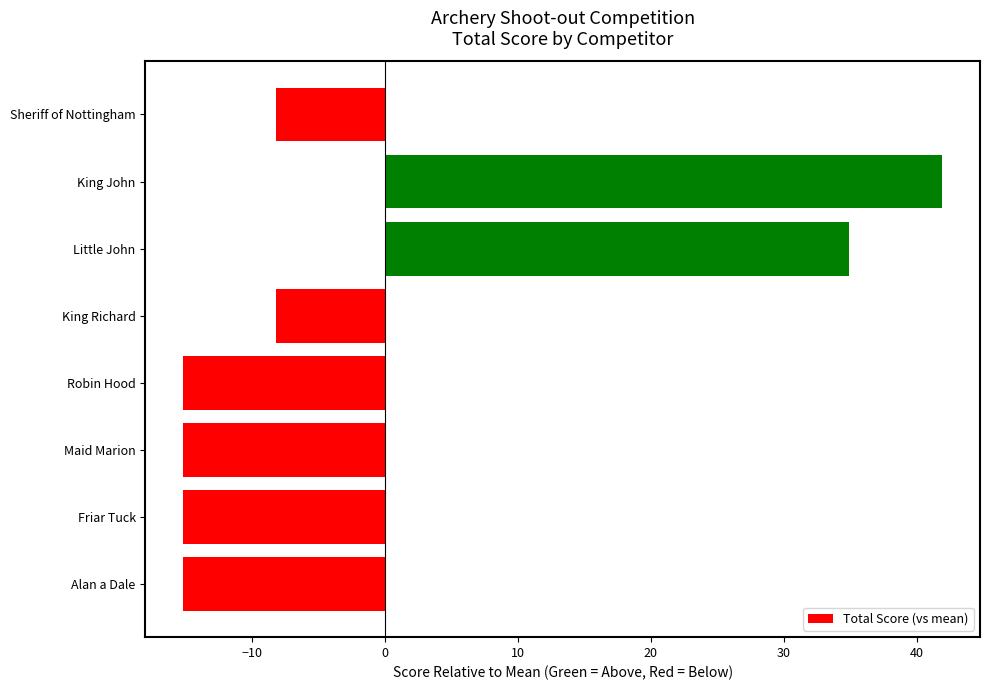

Reading top to bottom, transcribe all the data shown in this chart.

Sheriff of Nottingham=-8.1	King John=41.9	Little John=34.9	King Richard=-8.1	Robin Hood=-15.1	Maid Marion=-15.1	Friar Tuck=-15.1	Alan a Dale=-15.1